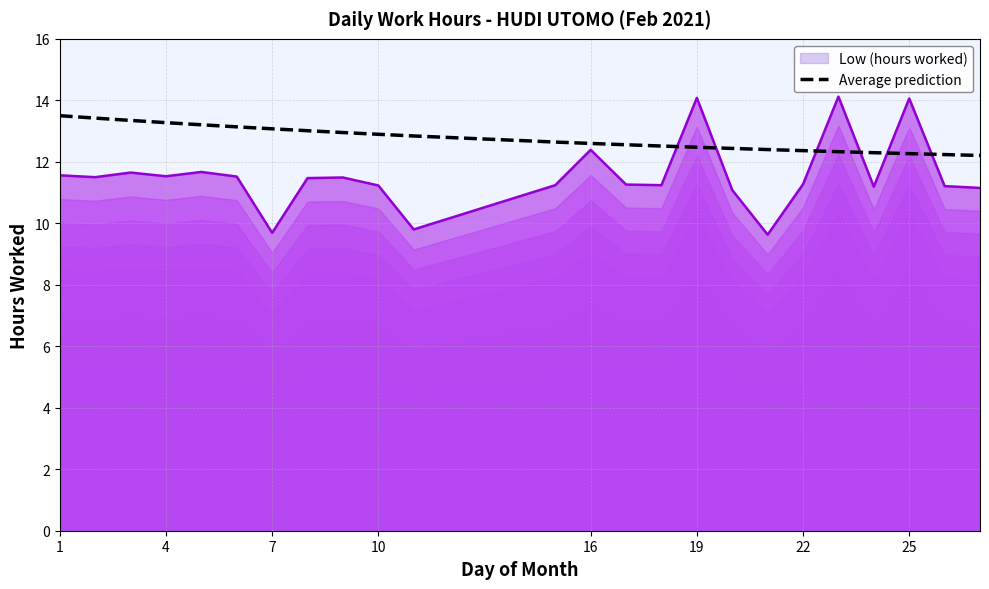

Is it true that Average prediction equals 18.7 at 25?

False